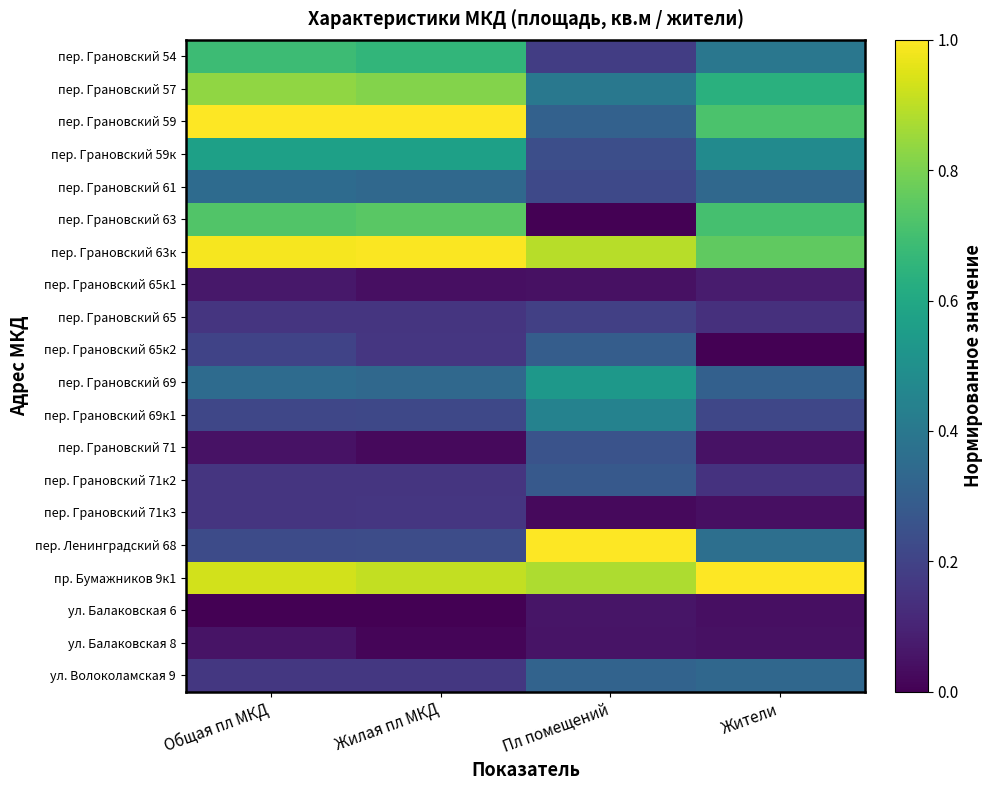

Between Общая пл МКД and Пл помещений, which series saw the biggest shift?

пер. Ленинградский 68